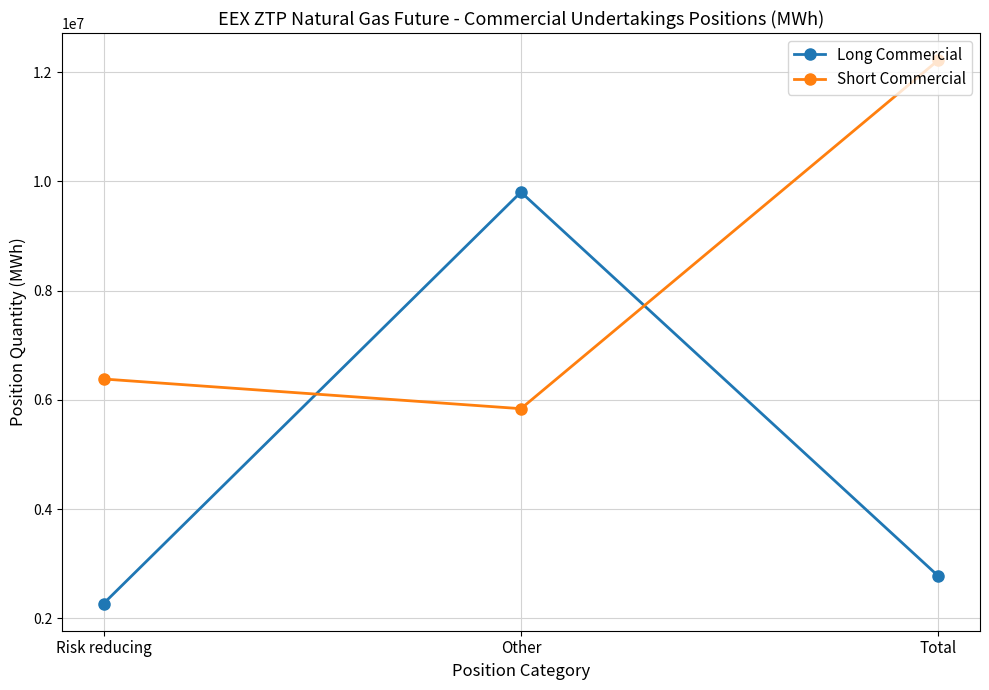

What is the difference between the highest and lowest values at Risk reducing?

4111145